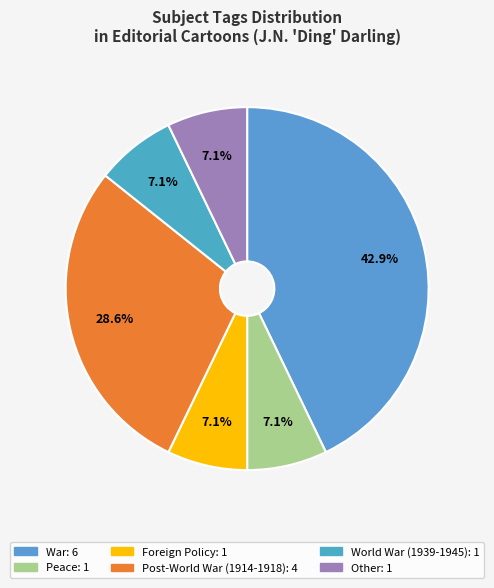

Count the number of slices in the pie.

6